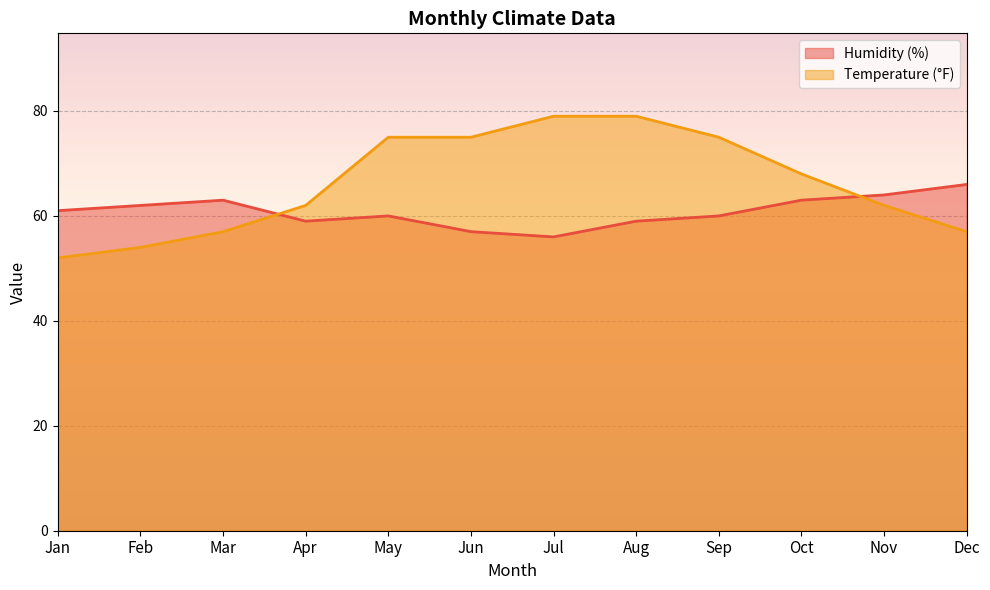

Which series has the widest spread of values?

Temperature (°F)